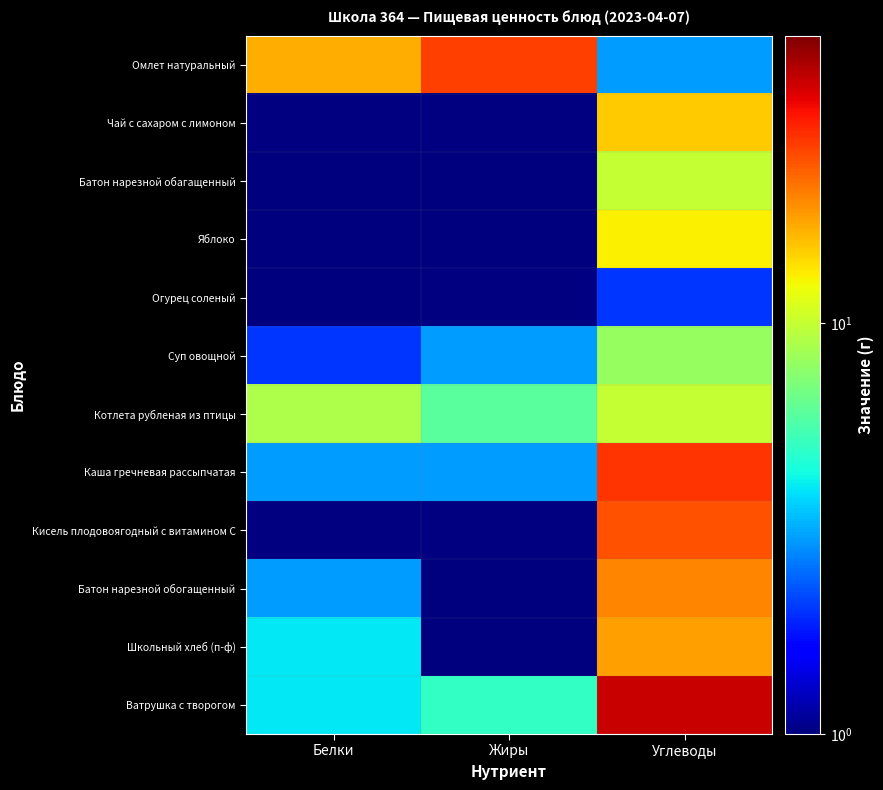

Reading left to right, what are all the values shown in this chart?

Омлет натуральный: Белки=17.0	Жиры=27.0	Углеводы=3.0
Чай с сахаром с лимоном: Белки=0.1	Жиры=0.1	Углеводы=15.0
Батон нарезной обагащенный: Белки=1.0	Жиры=1.0	Углеводы=10.0
Яблоко: Белки=1.0	Жиры=1.0	Углеводы=13.0
Огурец соленый: Белки=1.0	Жиры=0.1	Углеводы=2.0
Суп овощной: Белки=2.0	Жиры=3.0	Углеводы=8.0
Котлета рубленая из птицы: Белки=9.0	Жиры=6.0	Углеводы=10.0
Каша гречневая рассыпчатая: Белки=3.0	Жиры=3.0	Углеводы=28.0
Кисель плодовоягодный с витамином С: Белки=0.1	Жиры=0.1	Углеводы=25.0
Батон нарезной обогащенный: Белки=3.0	Жиры=1.0	Углеводы=20.0
Школьный хлеб (п-ф): Белки=4.0	Жиры=1.0	Углеводы=18.0
Ватрушка с творогом: Белки=4.0	Жиры=5.0	Углеводы=39.0